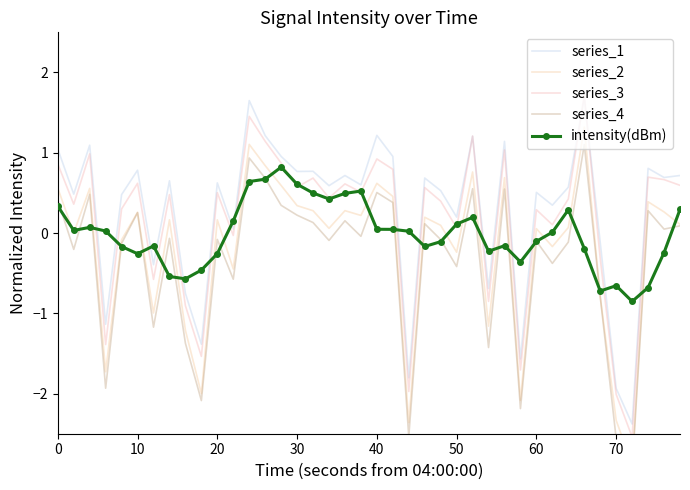

What is the value of the intensity(dBm) point at the 34th from the left?

-0.2